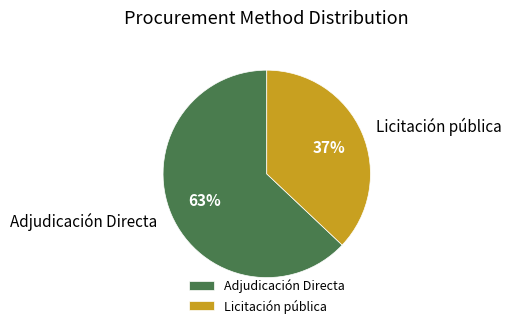

Approximately how many times larger is the value at Adjudicación Directa compared to Licitación pública?

1.7